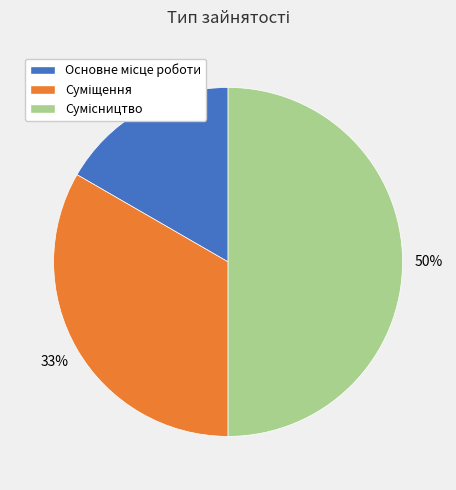

To the nearest percent, what is the average slice percentage?

33%